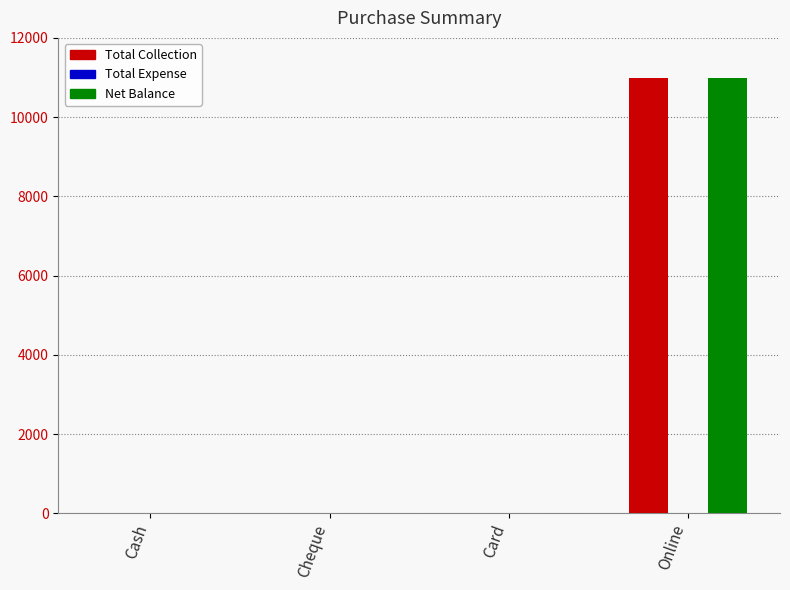

The Total Collection series shows 2501 at Online. True or false?

False